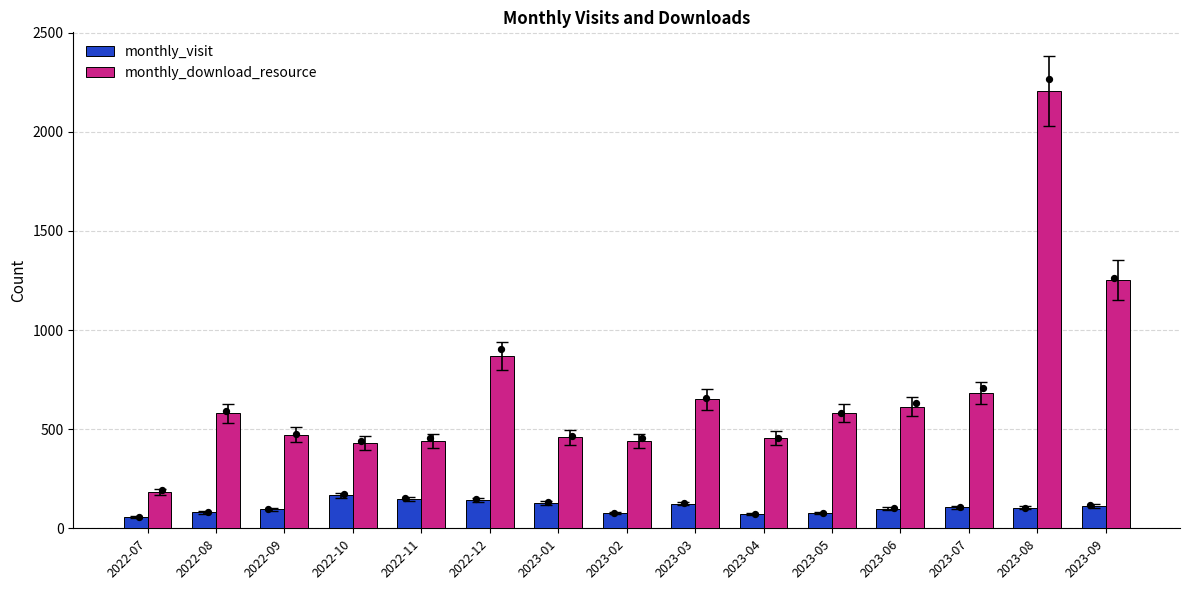

Which series has the largest total across all categories?

monthly_download_resource